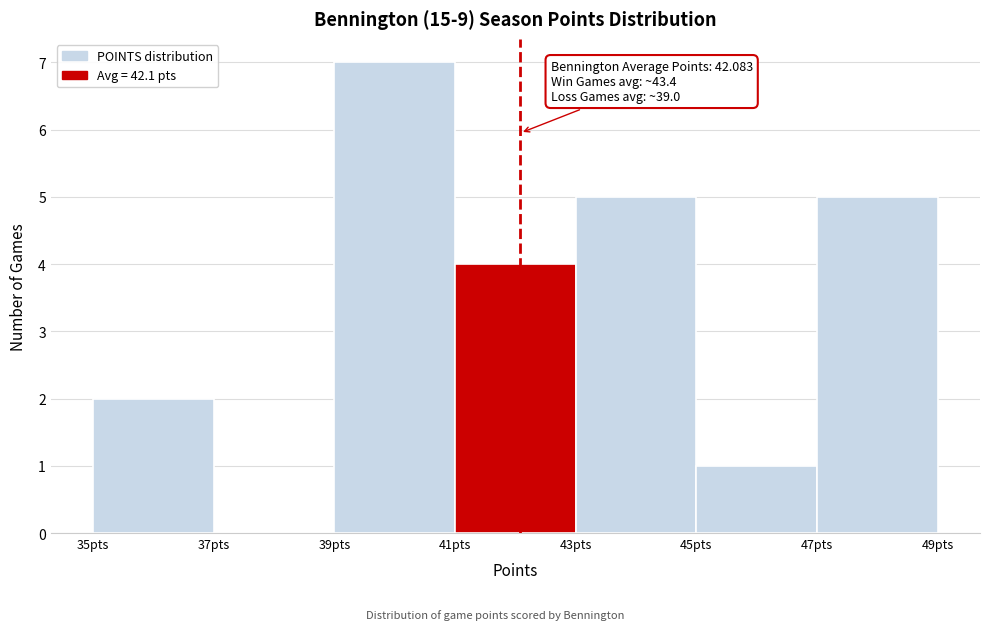

Over which range of the x-axis is the bar tallest?

39 to 41